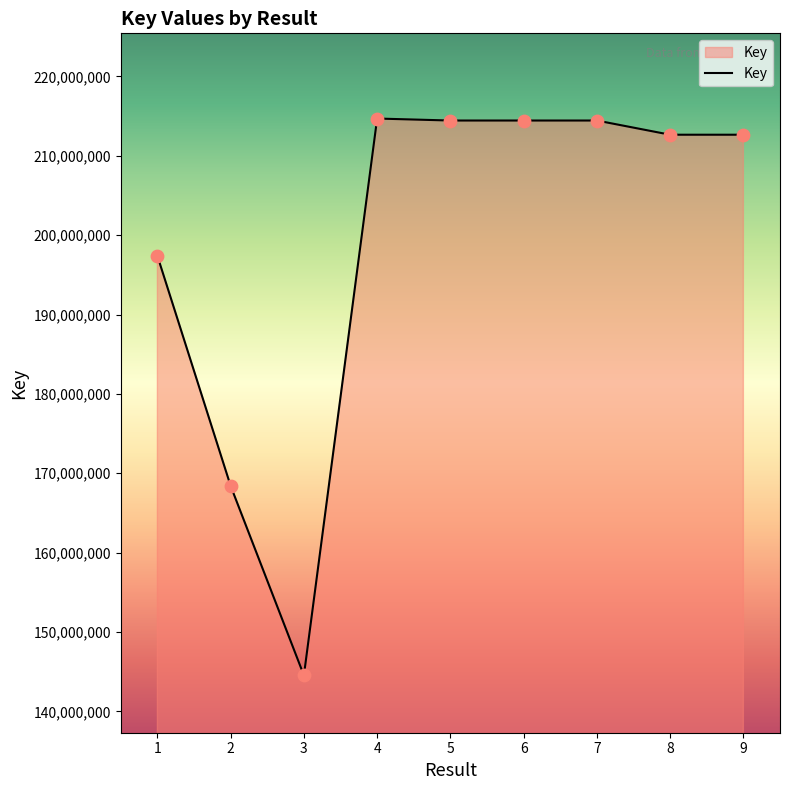

What is the change in value from 5 to 7?

+146